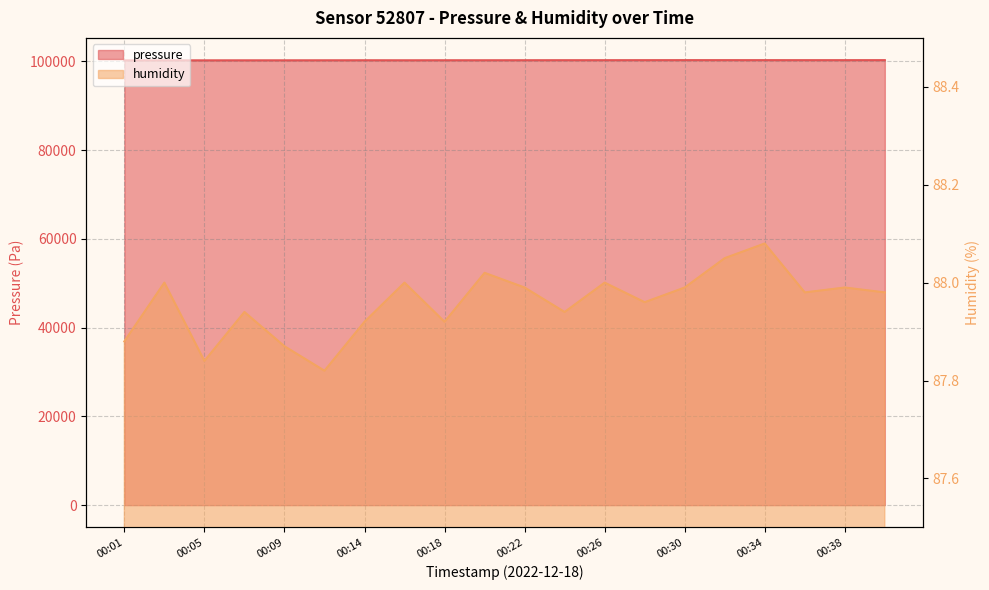

True or false: pressure and humidity cross at least once.

False